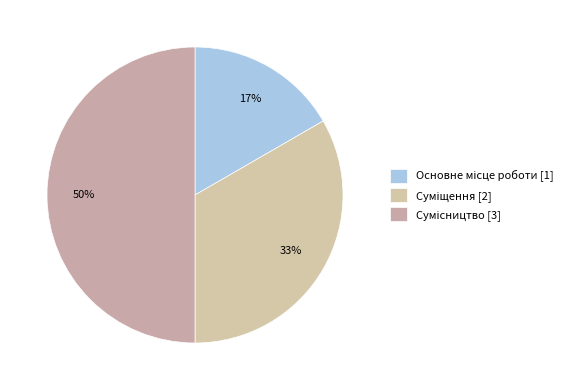

Is it true that Основне місце роботи is 10% of the pie?

False